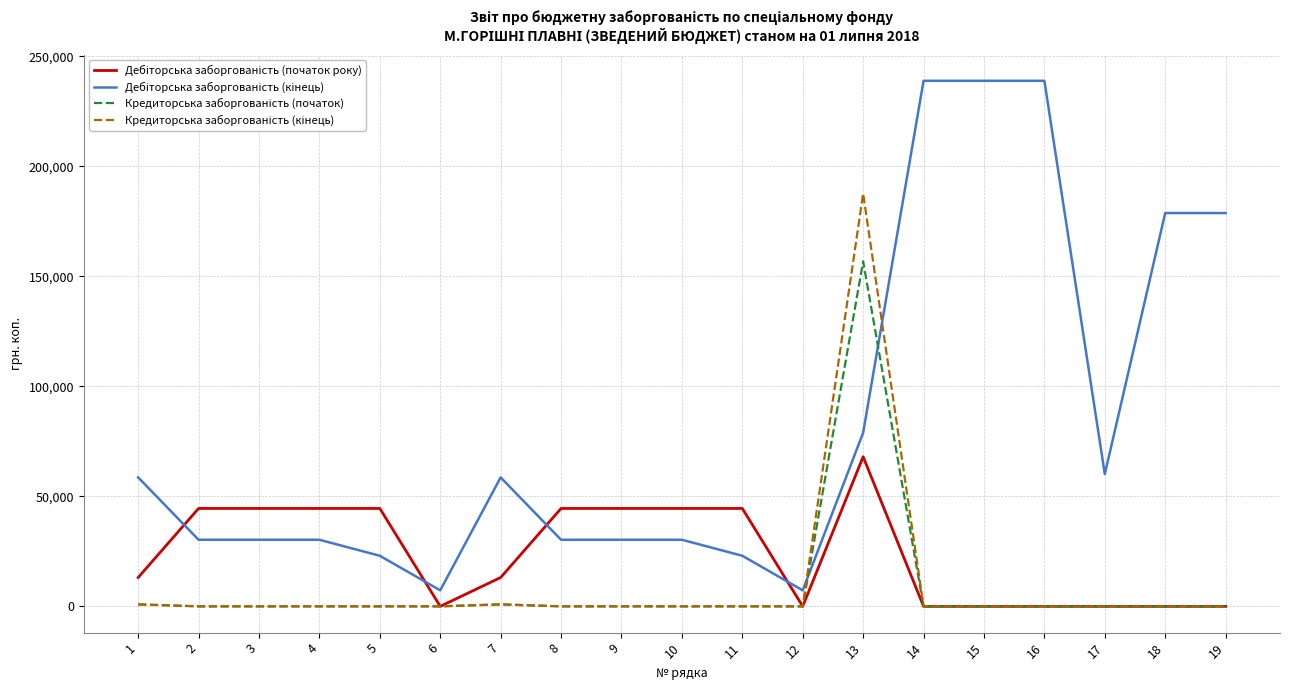

What is the maximum value shown in the chart?

238886.4